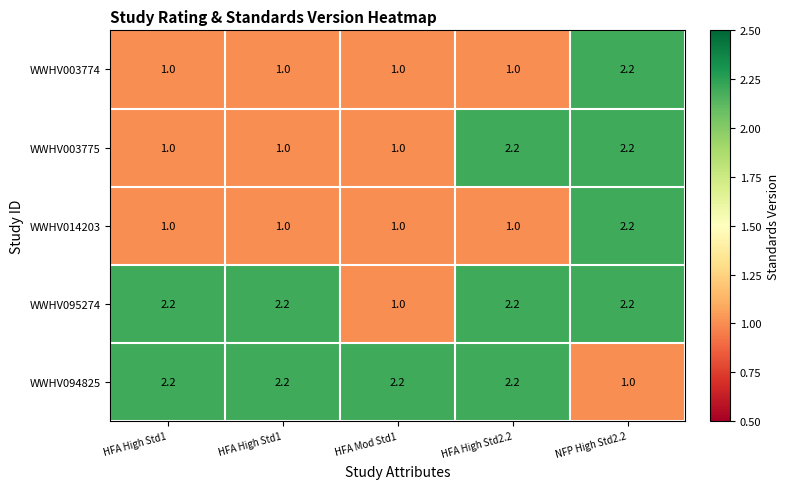

Which has a higher value, NFP High Std2.2 or HFA High Std1?

NFP High Std2.2